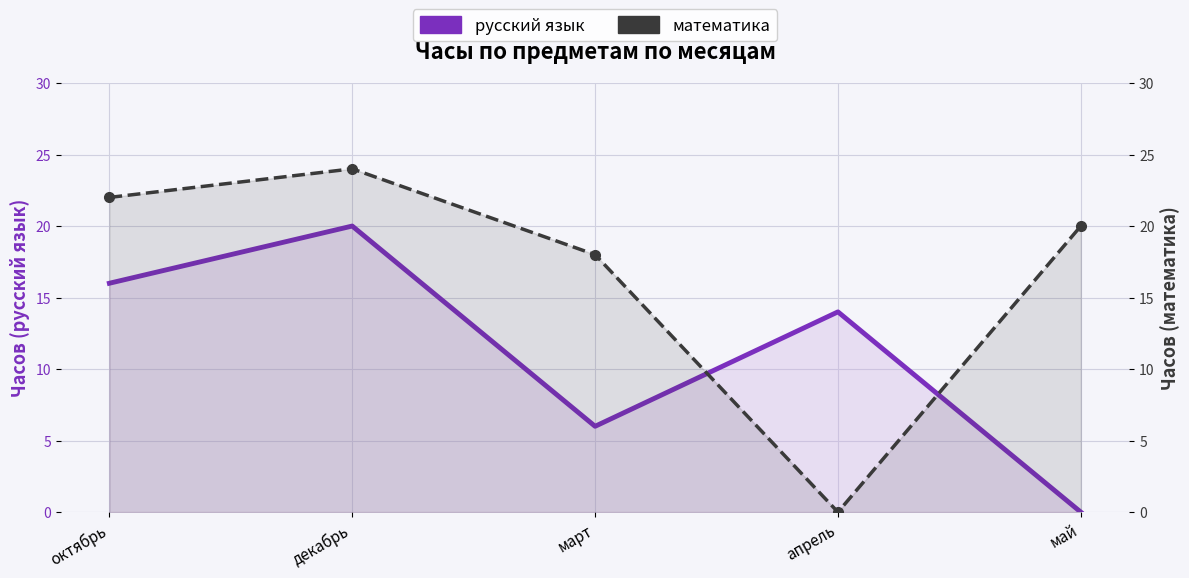

What is the label of the 5th point from the right?

октябрь